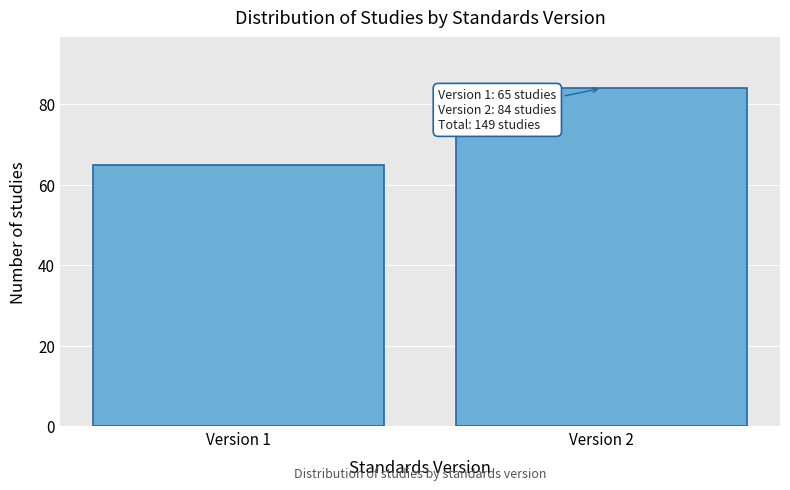

Reading left to right, extract all data points from this chart.

Version 1=65	Version 2=84